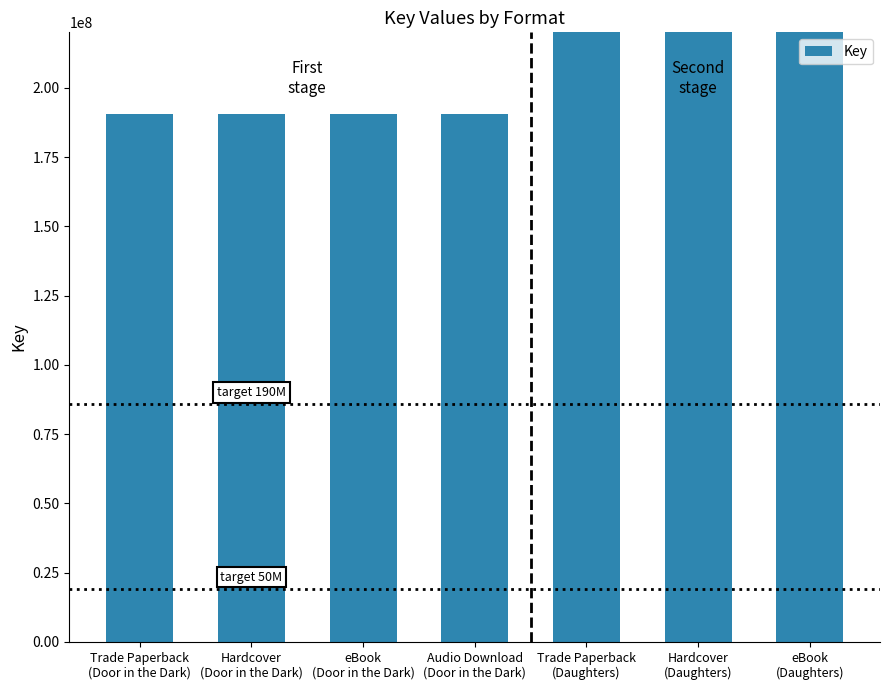

List the labels in order of value, largest first.

Trade Paperback
(Daughters), Hardcover
(Daughters), eBook
(Daughters), Trade Paperback
(Door in the Dark), Hardcover
(Door in the Dark), eBook
(Door in the Dark), Audio Download
(Door in the Dark)